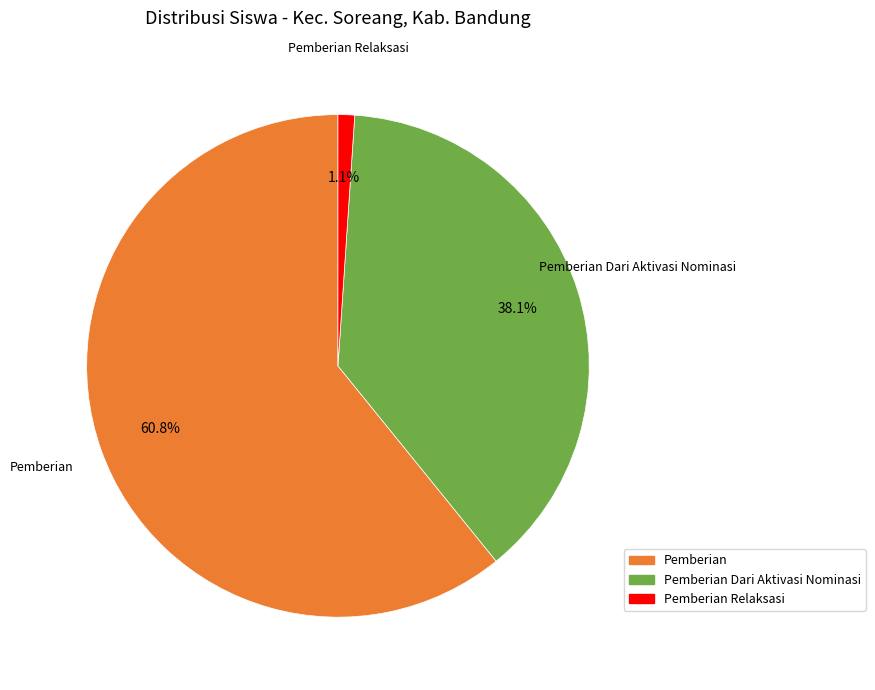

Is there any slice that represents more than half of the pie?

Yes